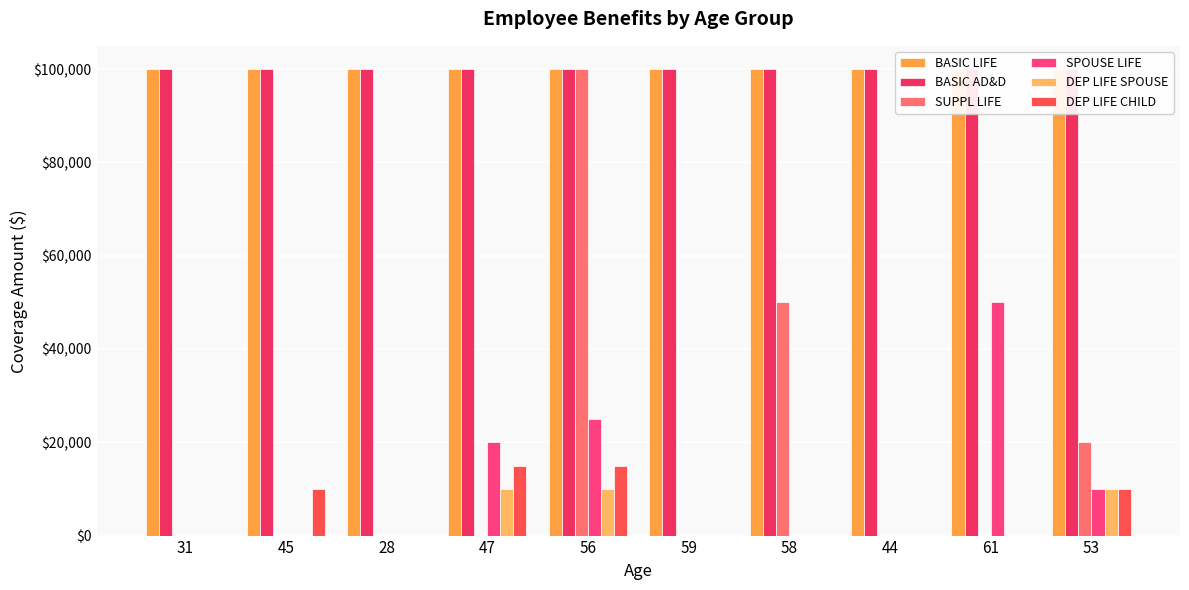

At which category is the sum across all series the highest?

56